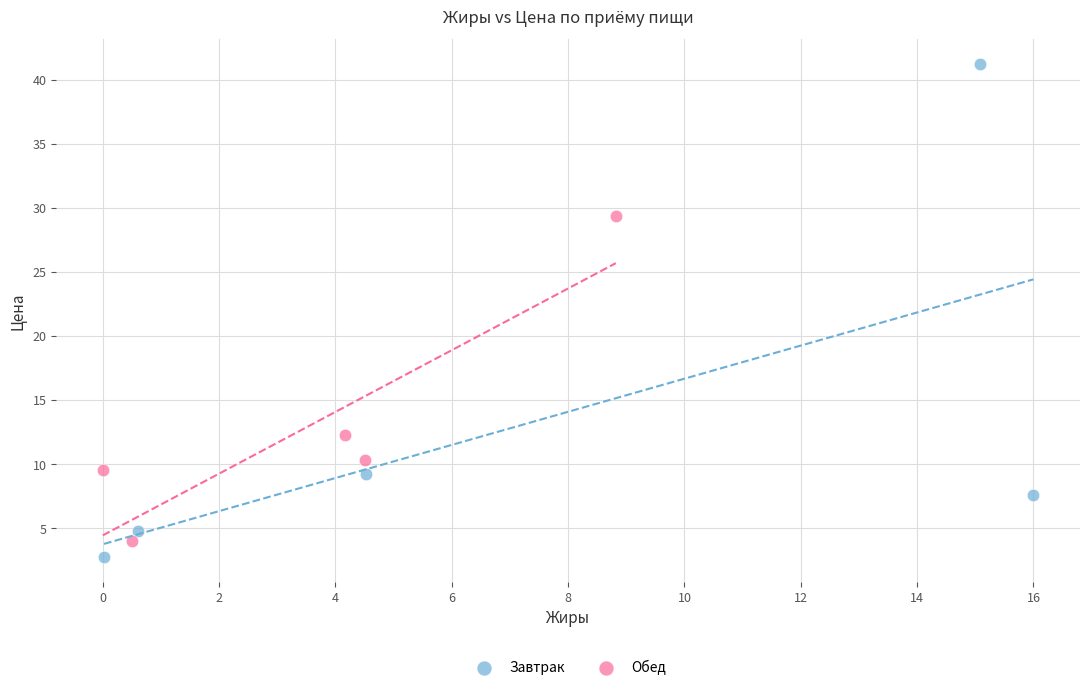

Which series has the largest Y range (max minus min)?

Завтрак